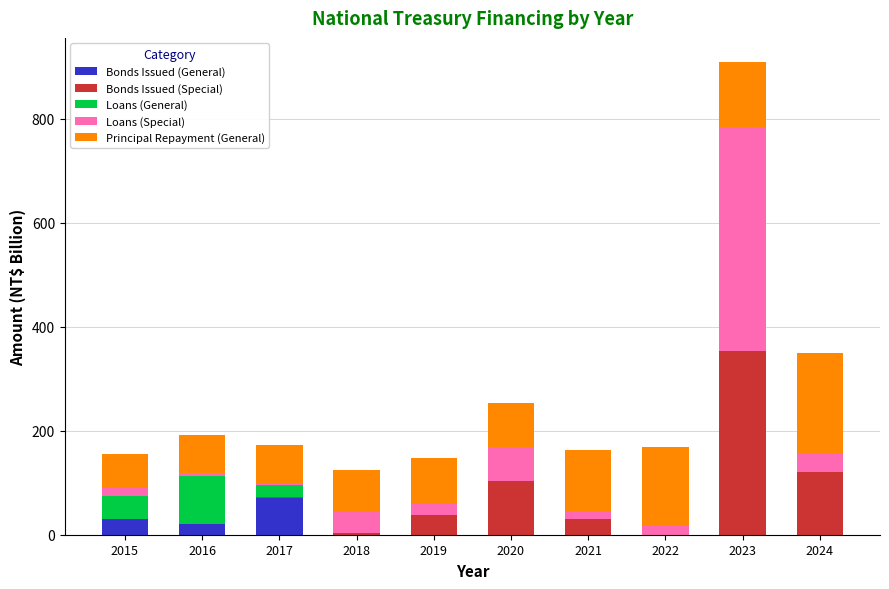

Are the bars horizontal?

No